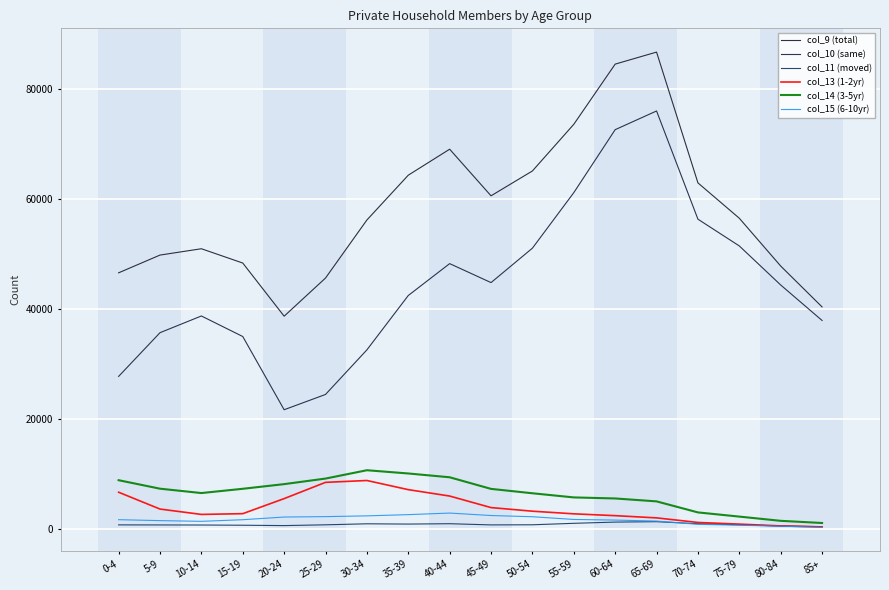

What position from the left is 50-54?

11